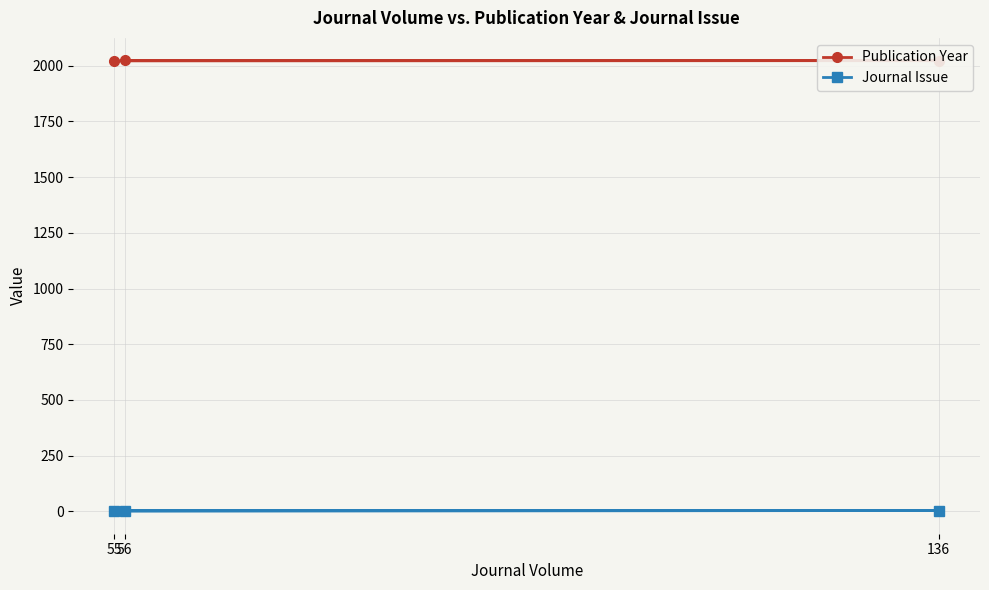

How many data points in Journal Issue are less than 4?

1